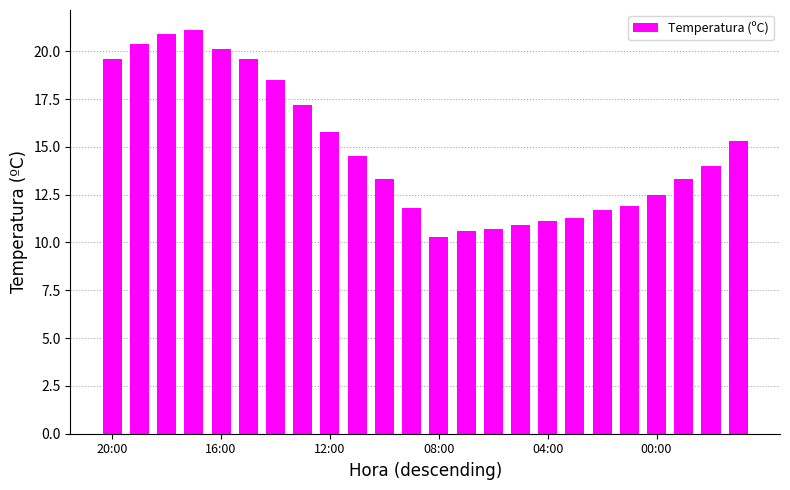

What is the smallest value displayed?

10.3